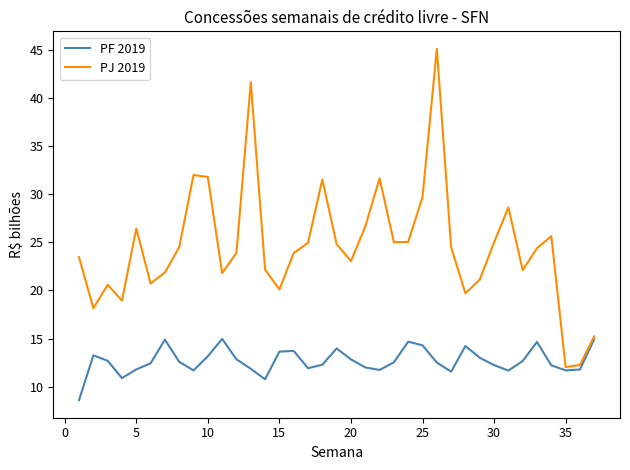

Which series has the widest spread of values?

PJ 2019